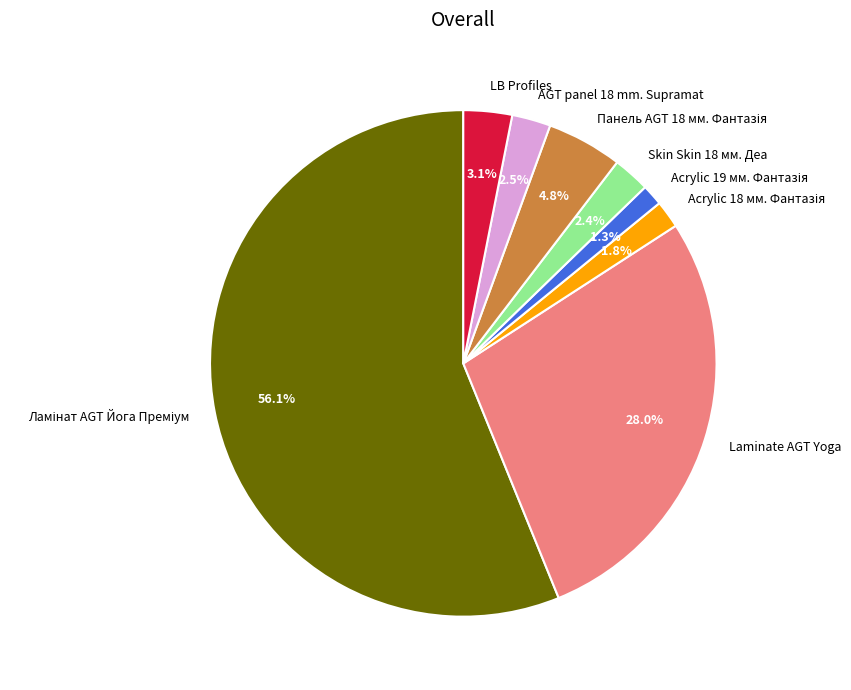

Is there a majority slice in this chart?

Yes